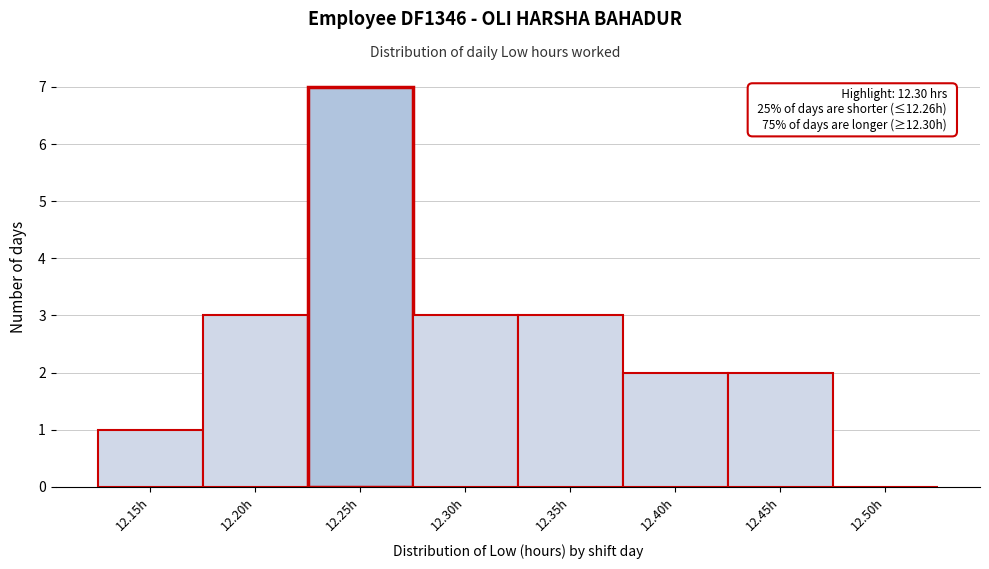

Reading left to right, list all the values displayed in this chart.

12.15h=1	12.20h=3	12.25h=7	12.30h=3	12.35h=3	12.40h=2	12.45h=2	12.50h=0